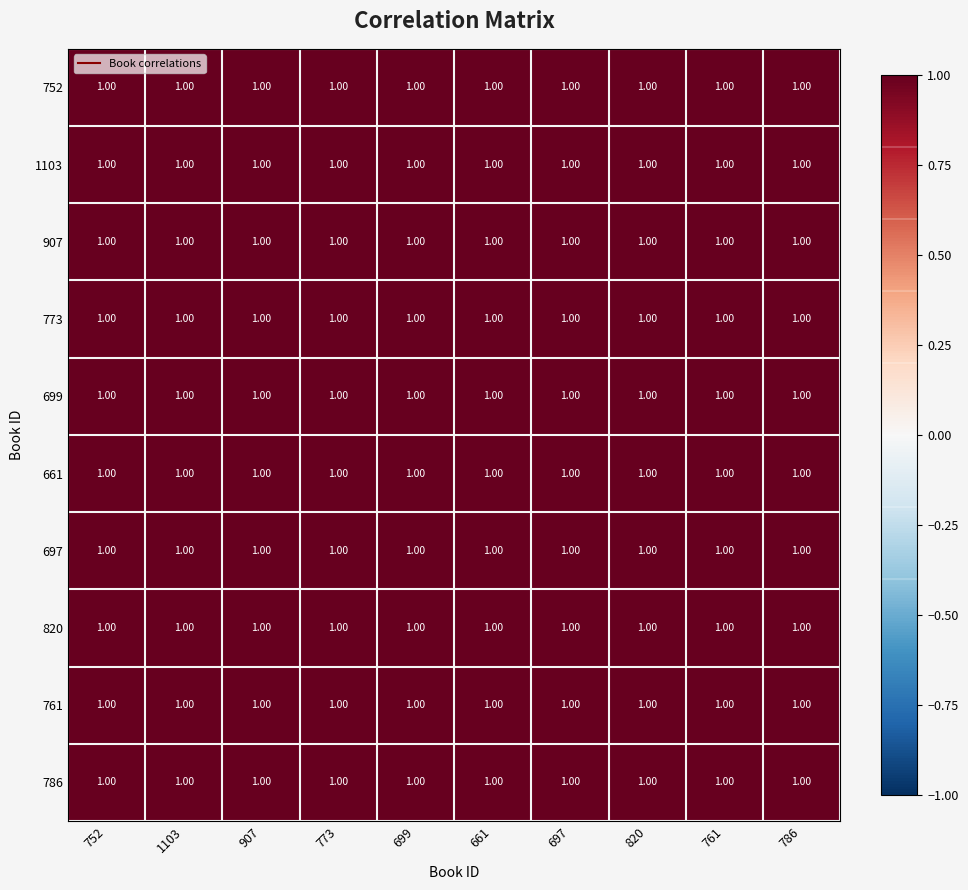

At how many categories does at least one series exceed 0?

10